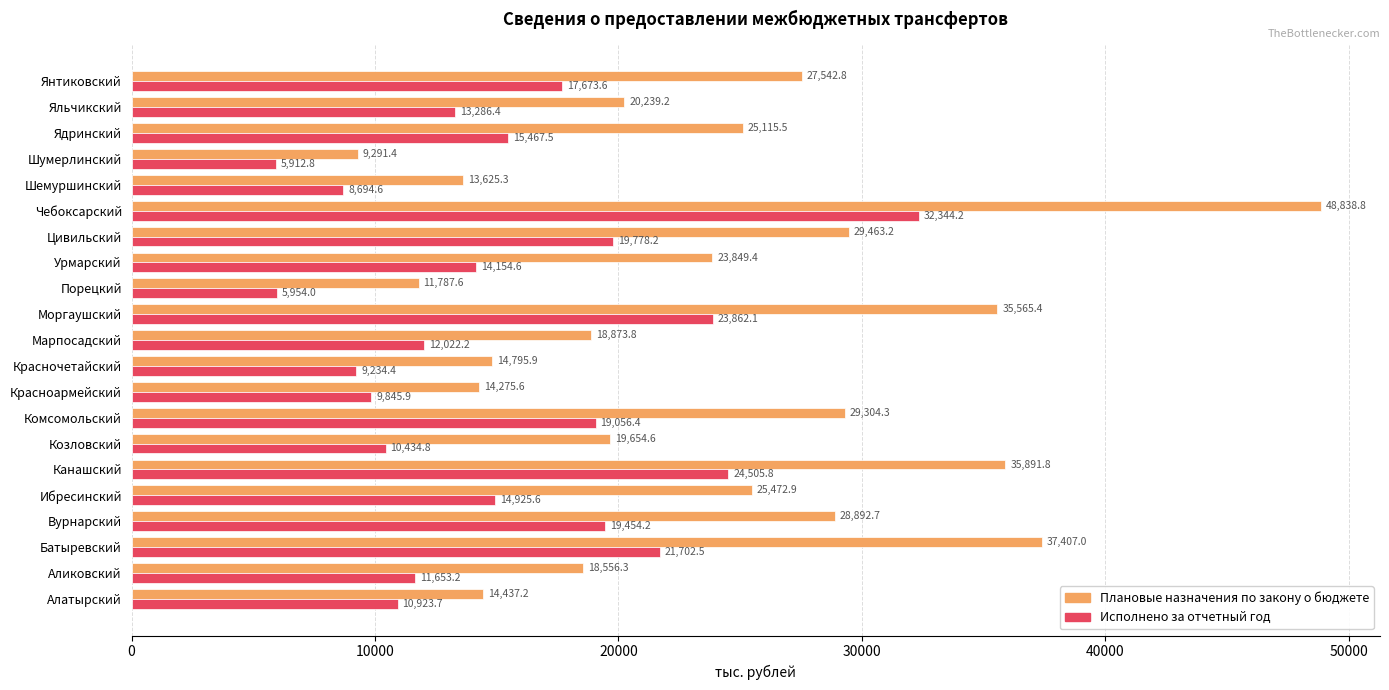

What are all the series names shown in the legend?

Плановые назначения по закону о бюджете, Исполнено за отчетный год